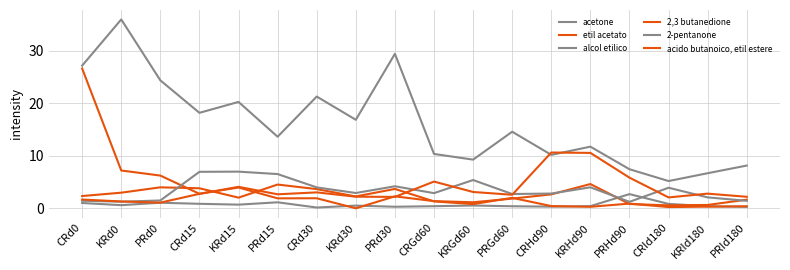

True or false: etil acetato has a value of 1.0 at CRHd90.

False